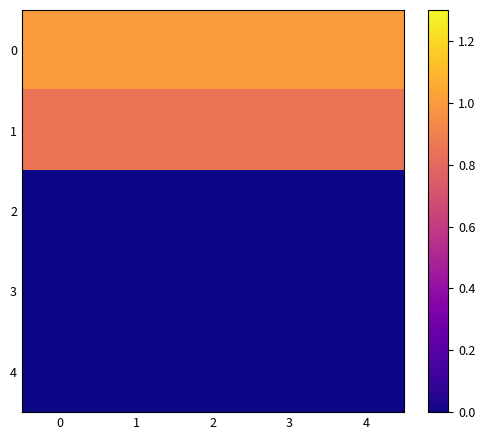

What is the total value across all series at 0?

1.9